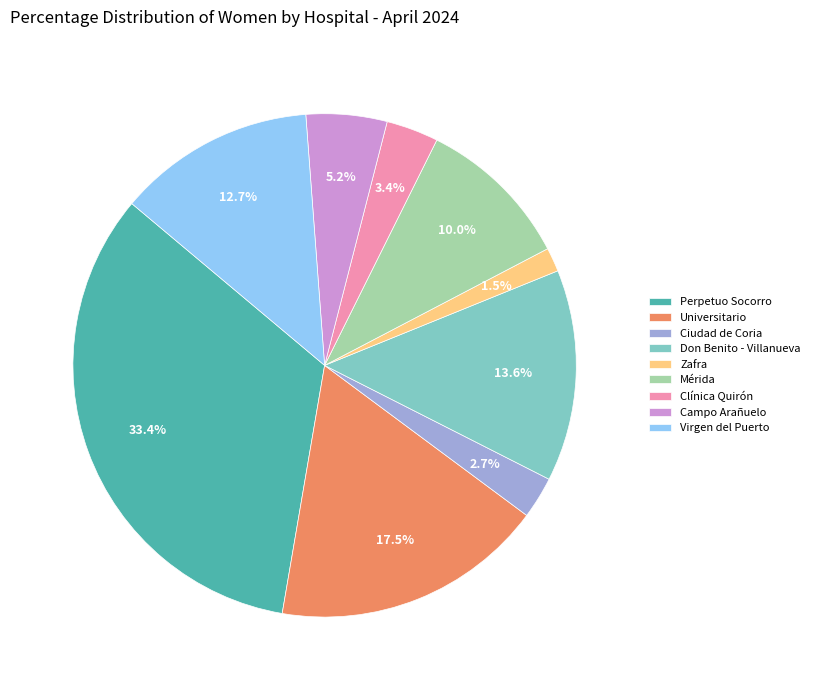

Which has a higher value, Campo Arañuelo or Mérida?

Mérida